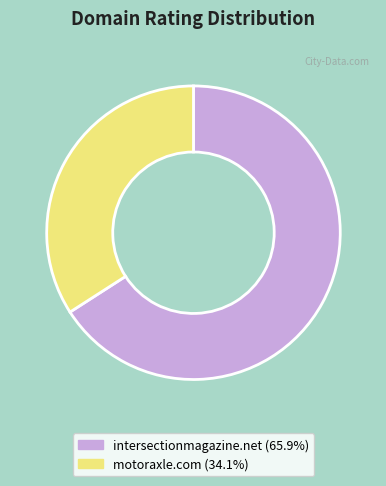

The motoraxle.com slice represents 34% of the pie. True or false?

True